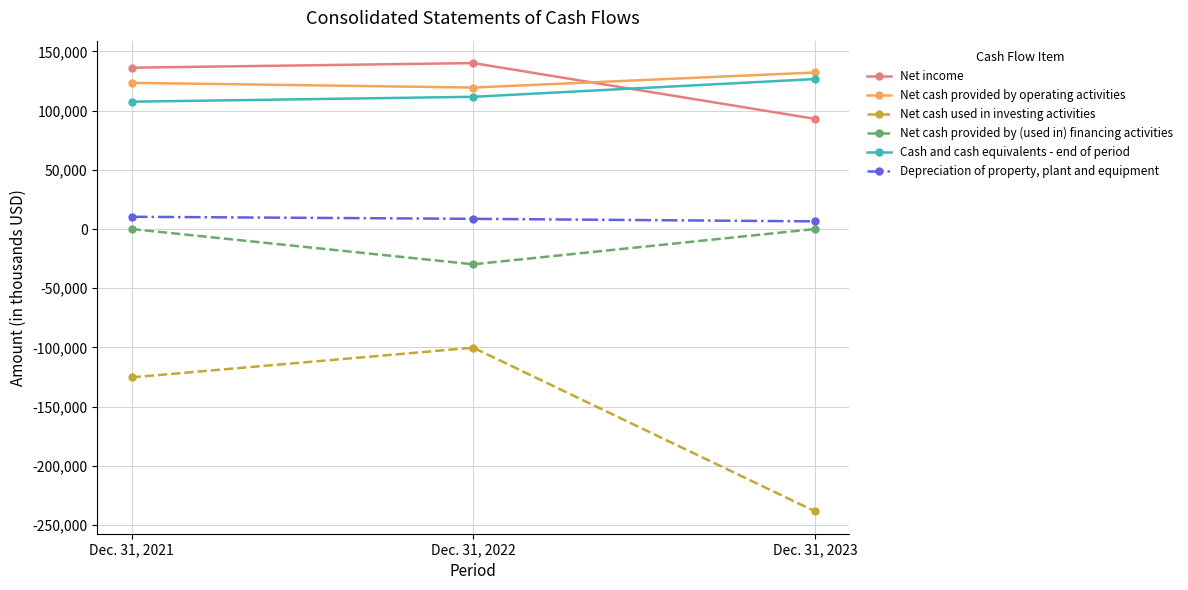

Which series has the largest range (max minus min)?

Net cash used in investing activities